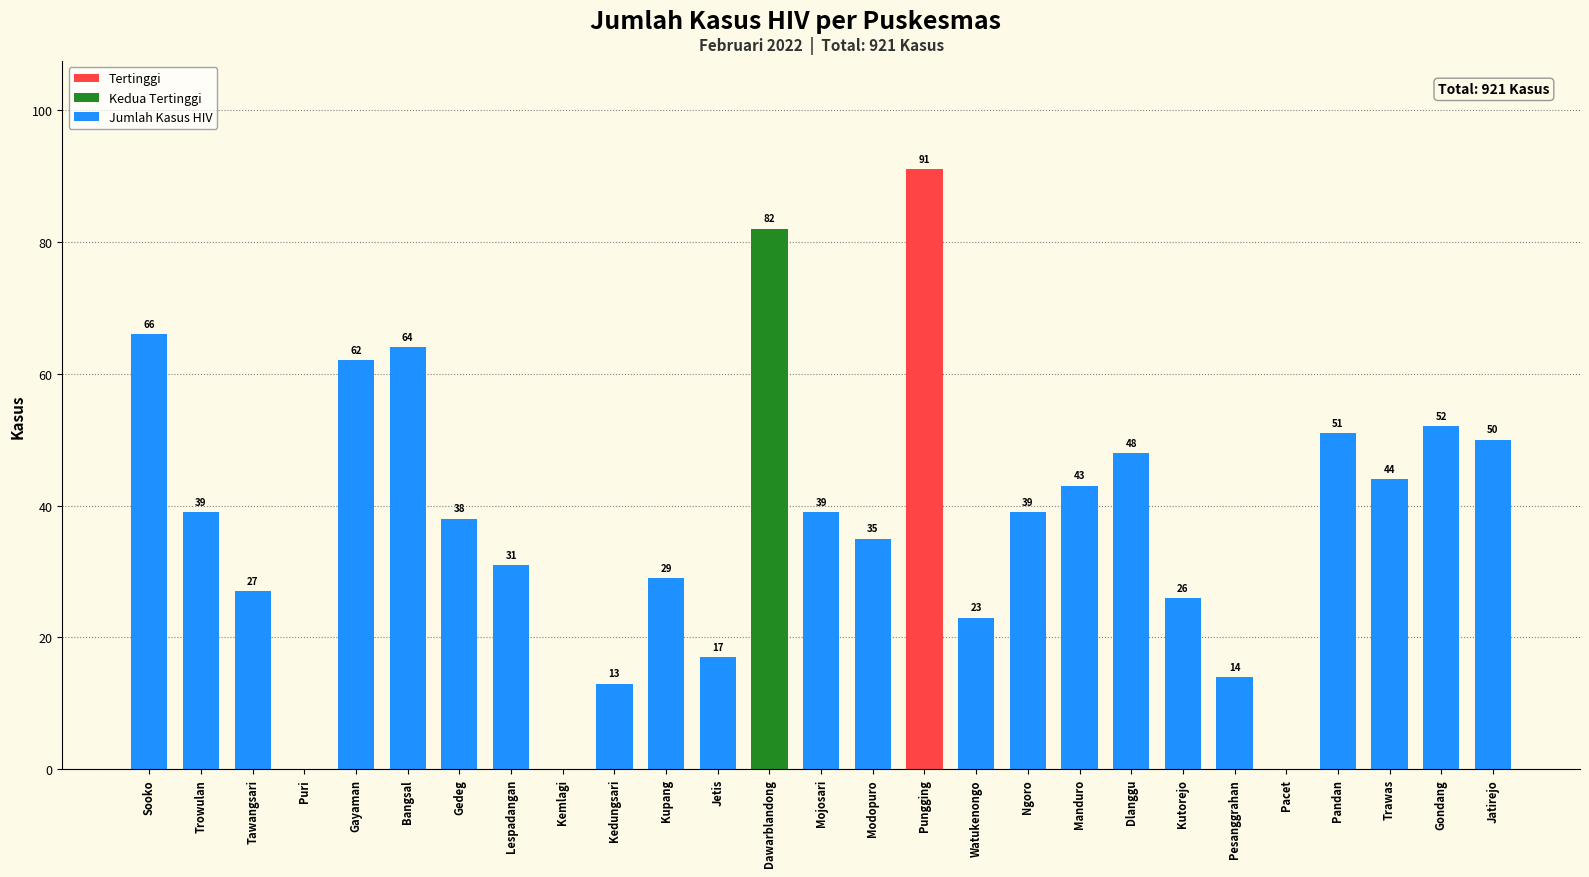

Where is the data nearest to the value 45?

Trawas